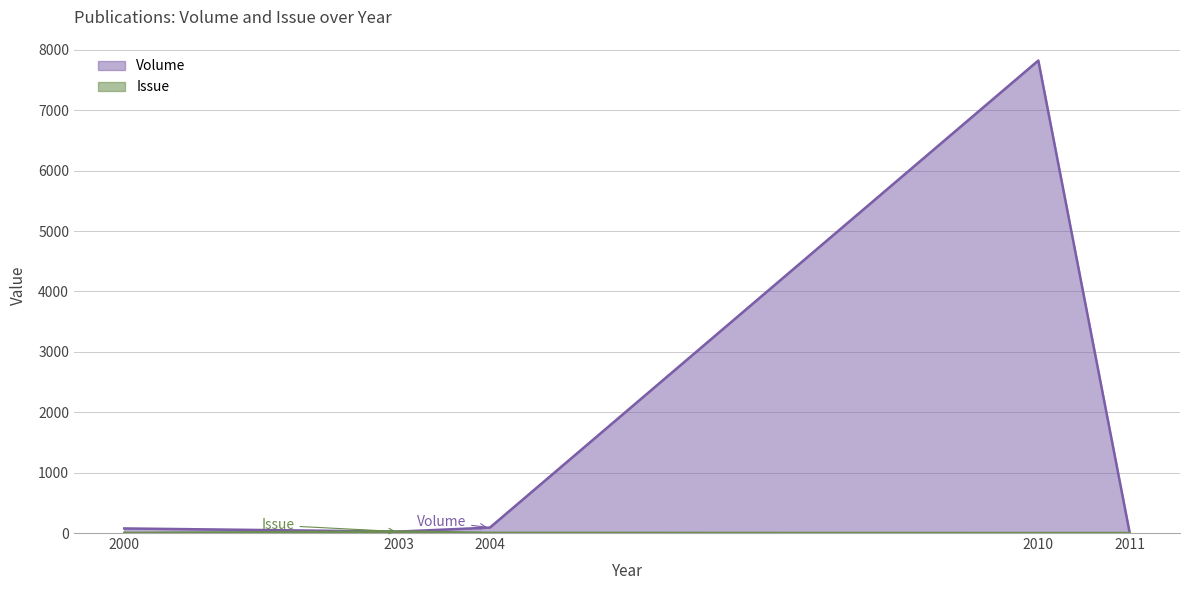

True or false: Issue and Volume intersect in this chart.

False